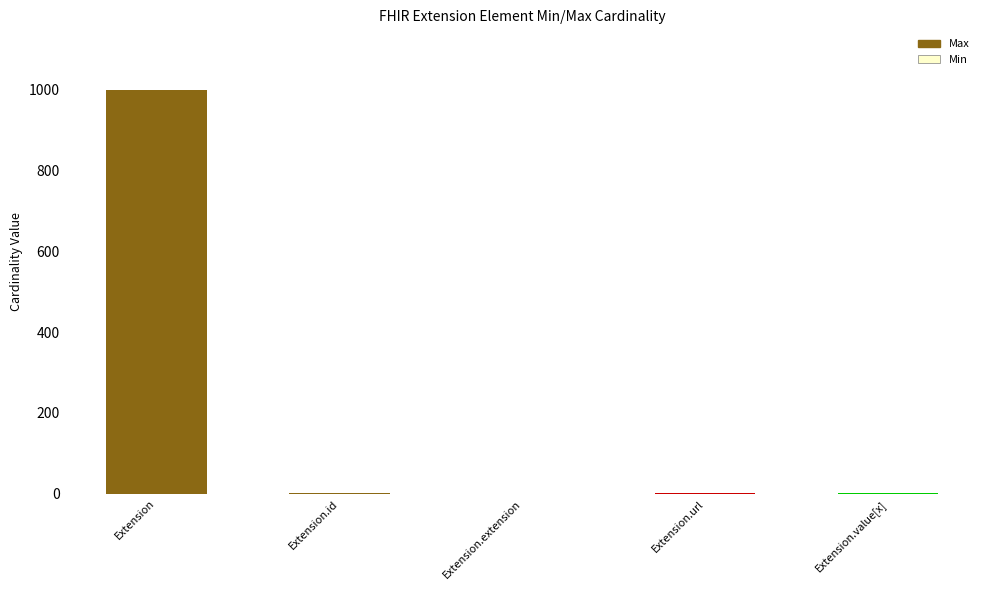

What is the maximum value for Min?

1